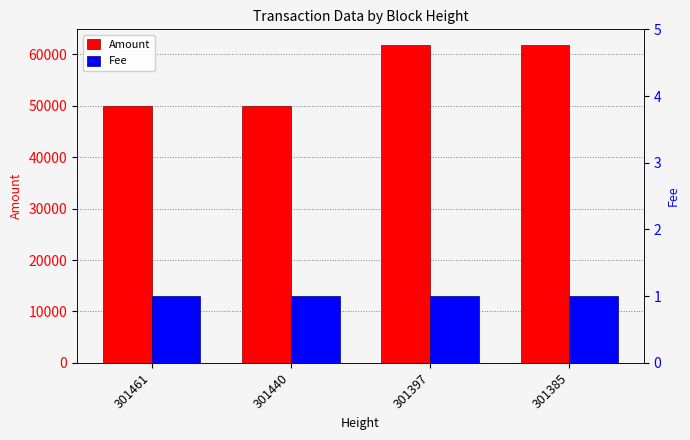

What is the difference between the second highest and second lowest values in the Amount series?

11780.5